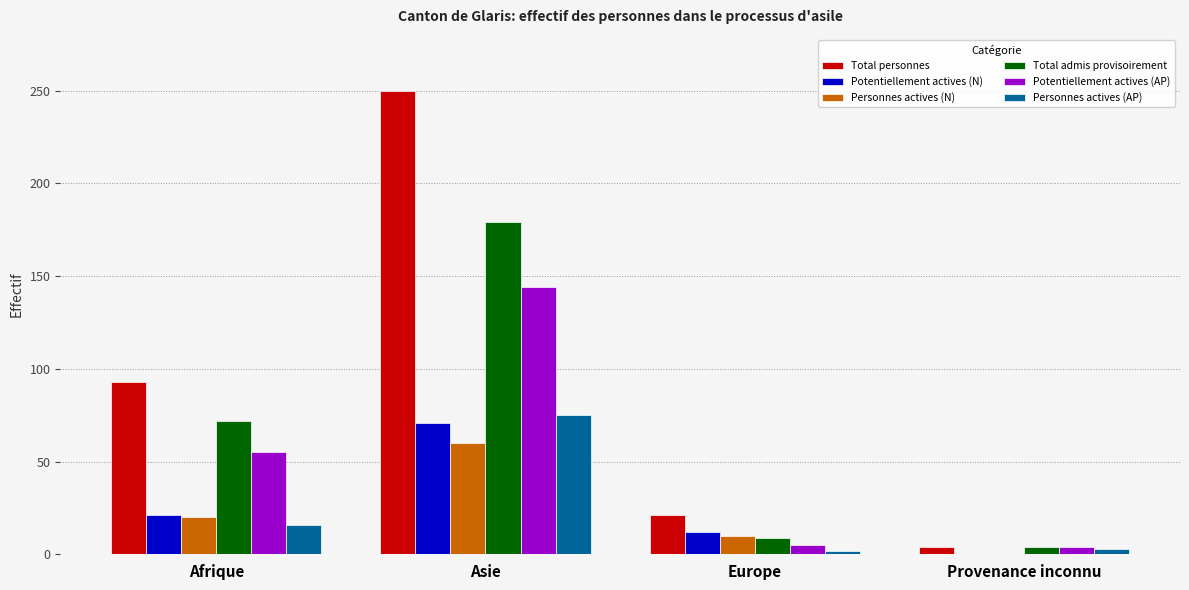

What are all the series names shown in the legend?

Total personnes, Potentiellement actives (N), Personnes actives (N), Total admis provisoirement, Potentiellement actives (AP), Personnes actives (AP)